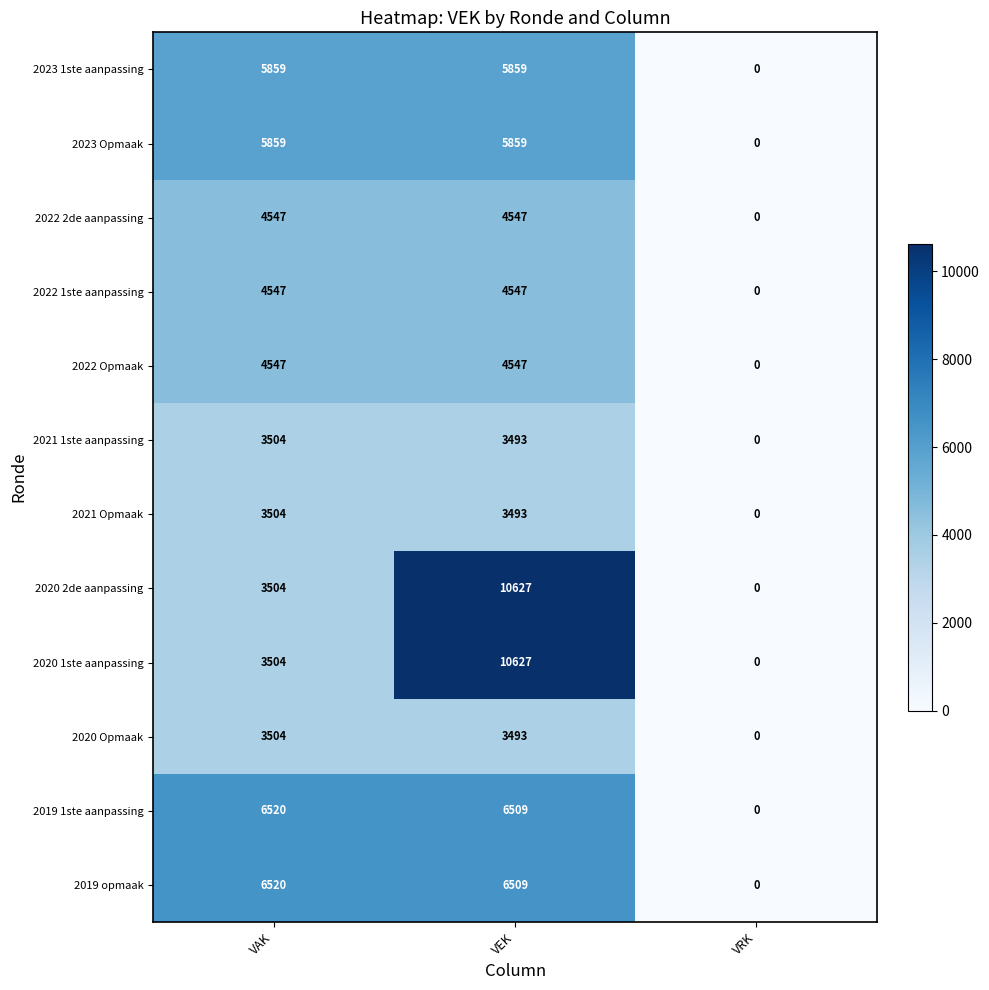

What is the maximum value shown in the chart?

10627